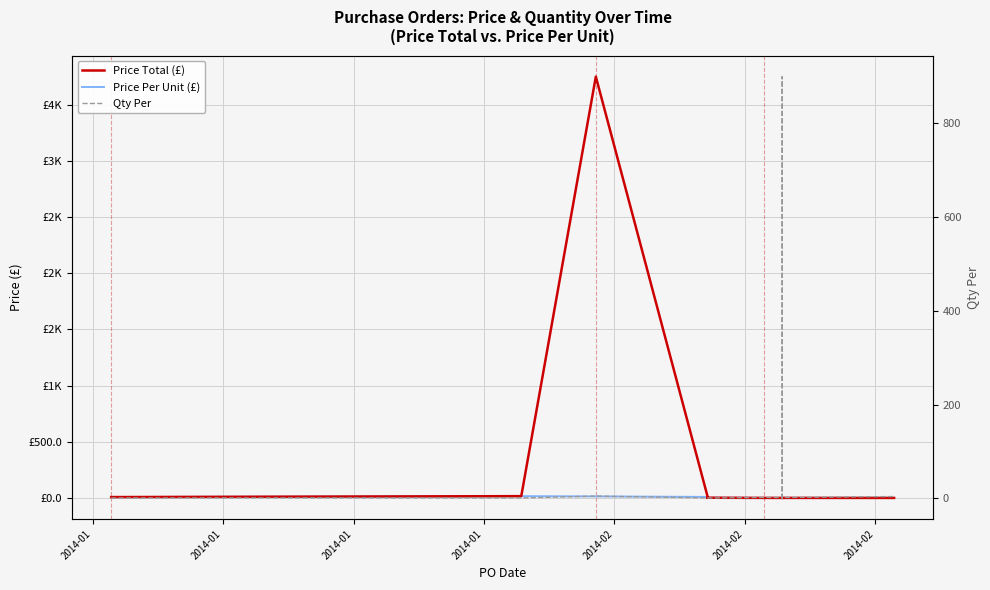

How many lines are shown in the chart?

3